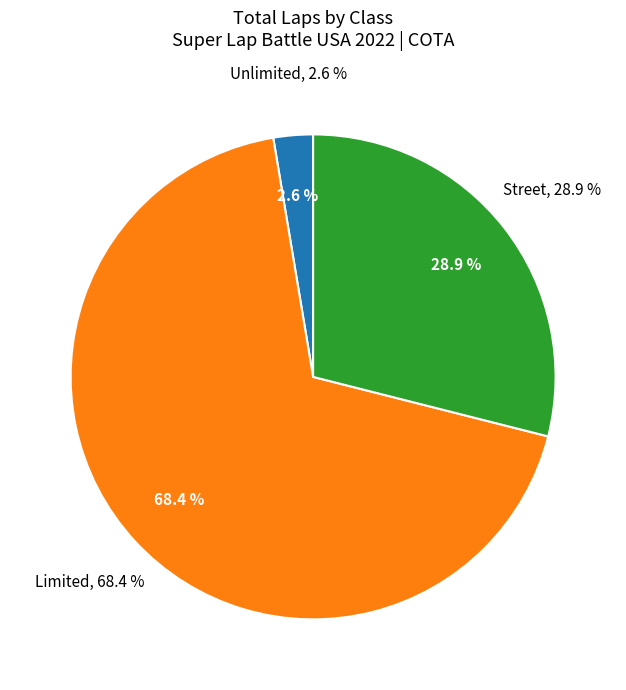

Which category has the biggest portion of the pie?

Limited